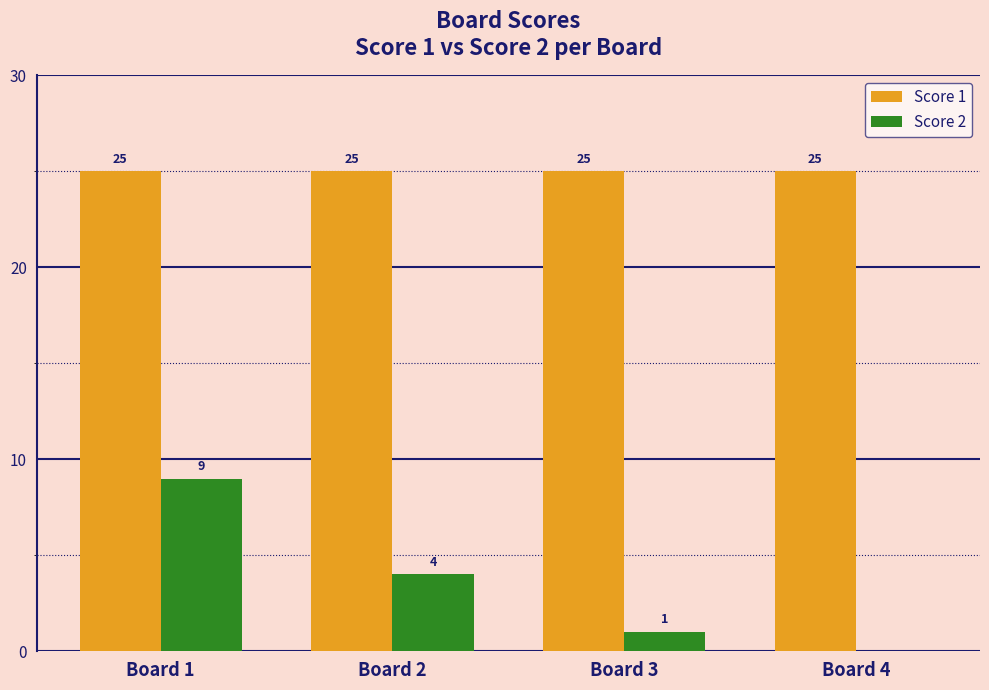

What is the total value across all series at Board 1?

34